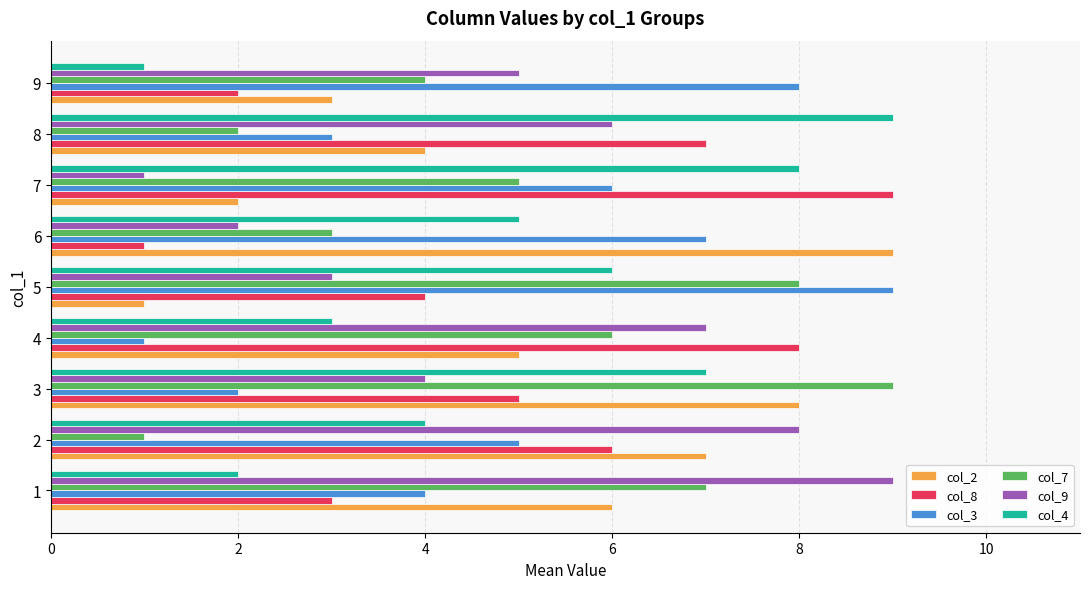

Which category has the lowest value in the col_2 series?

5